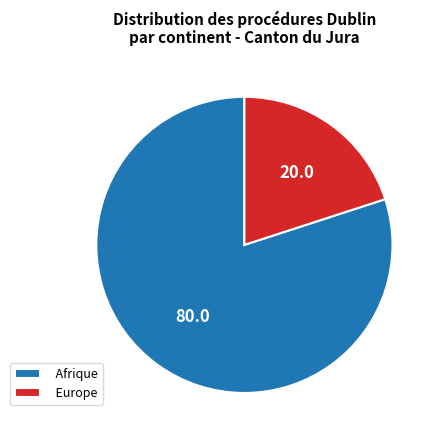

Rank the categories by value from highest to lowest.

Afrique, Europe